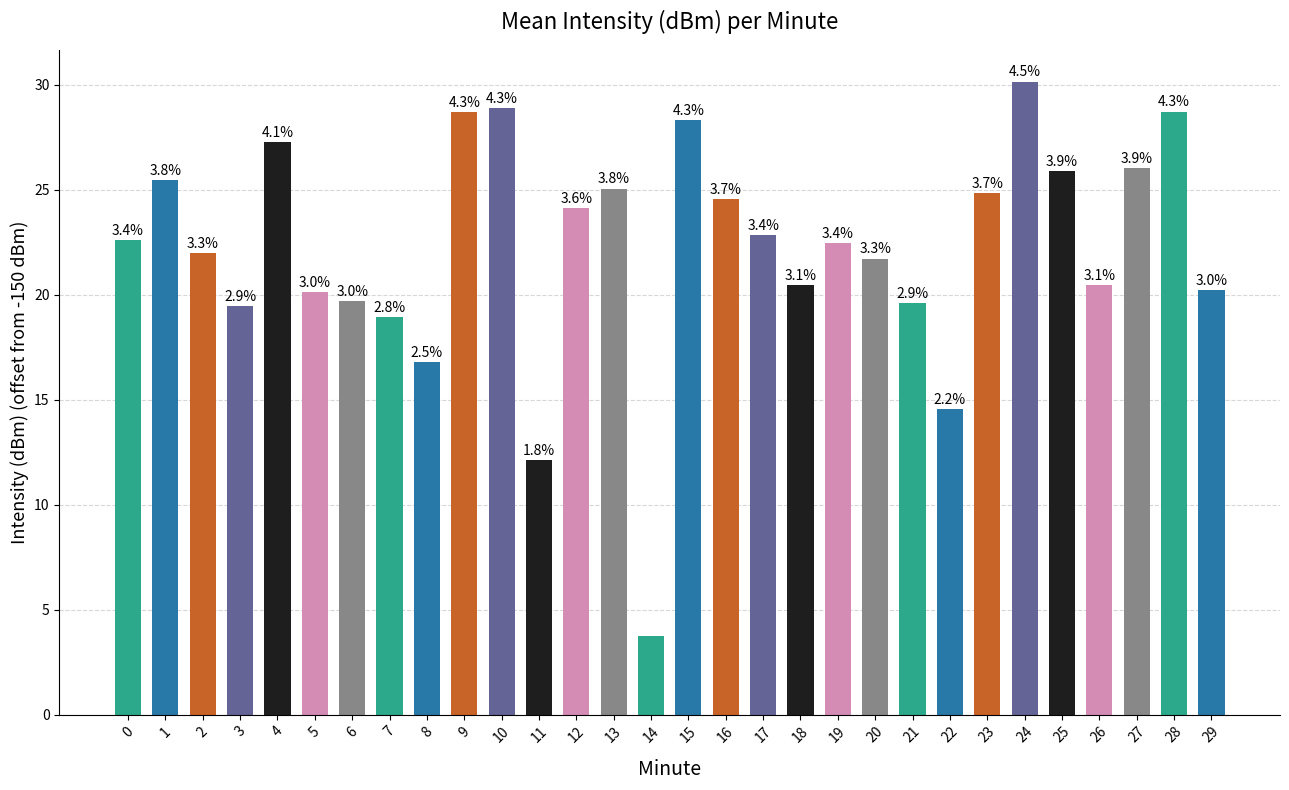

How many bars are there in total?

30